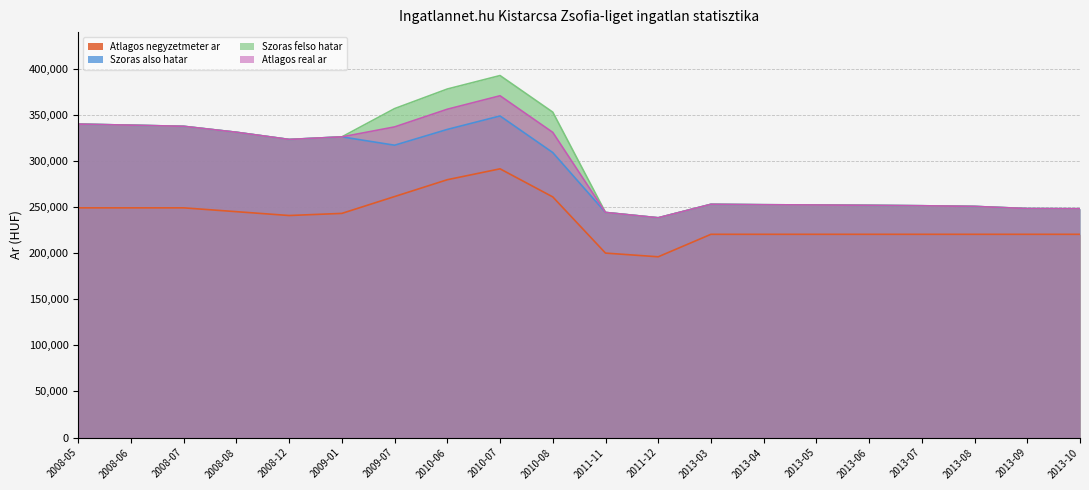

Count the number of data series in this chart.

4